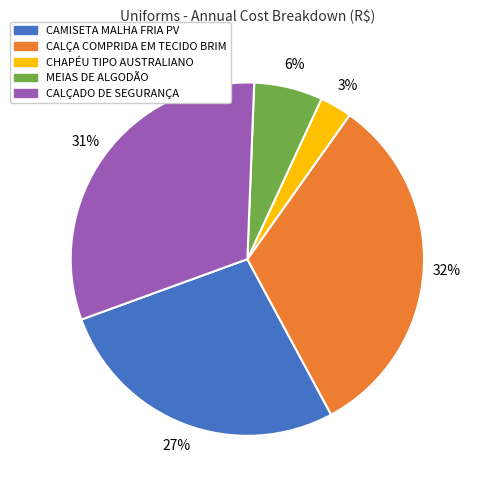

Between CALÇA COMPRIDA EM TECIDO BRIM and CAMISETA MALHA FRIA PV, which is larger?

CALÇA COMPRIDA EM TECIDO BRIM